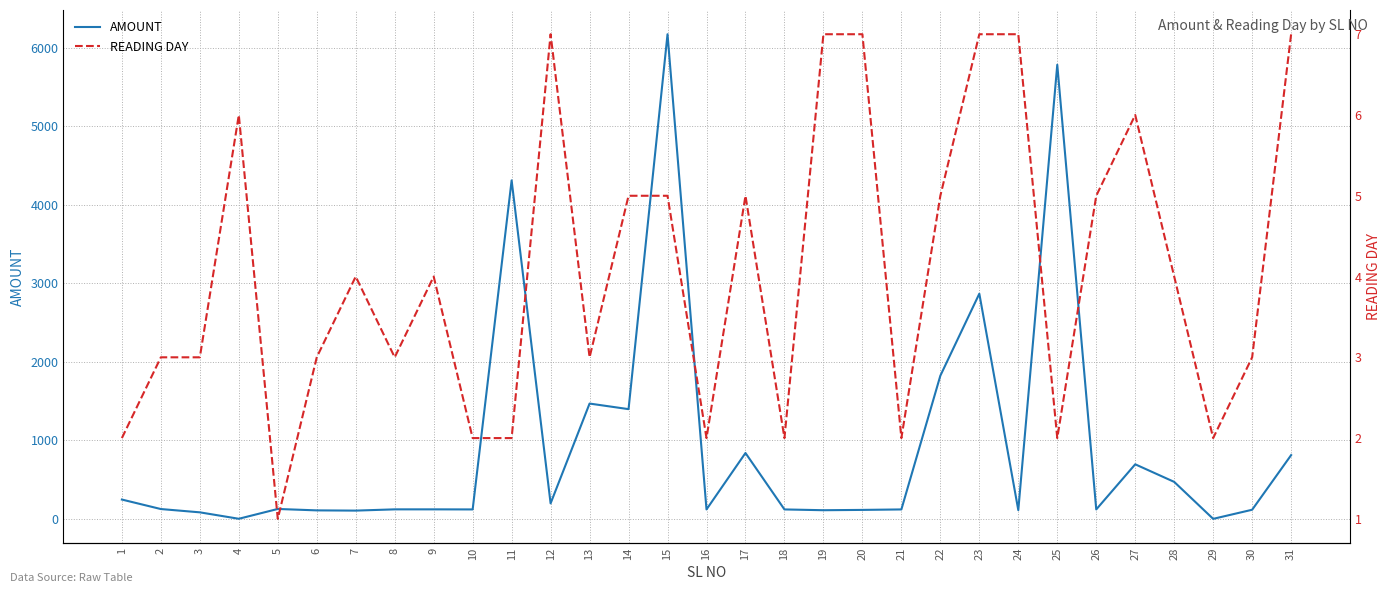

Reading left to right, list all the values displayed in this chart.

AMOUNT: 1=246	2=125	3=83	4=1	5=126	6=108	7=105	8=121	9=121	10=120	11=4313	12=197	13=1469	14=1398	15=6175	16=120	17=839	18=120	19=110	20=114	21=120	22=1824	23=2869	24=111	25=5786	26=120	27=695	28=471	29=0	30=116	31=812
READING DAY: 1=2	2=3	3=3	4=6	5=1	6=3	7=4	8=3	9=4	10=2	11=2	12=7	13=3	14=5	15=5	16=2	17=5	18=2	19=7	20=7	21=2	22=5	23=7	24=7	25=2	26=5	27=6	28=4	29=2	30=3	31=7